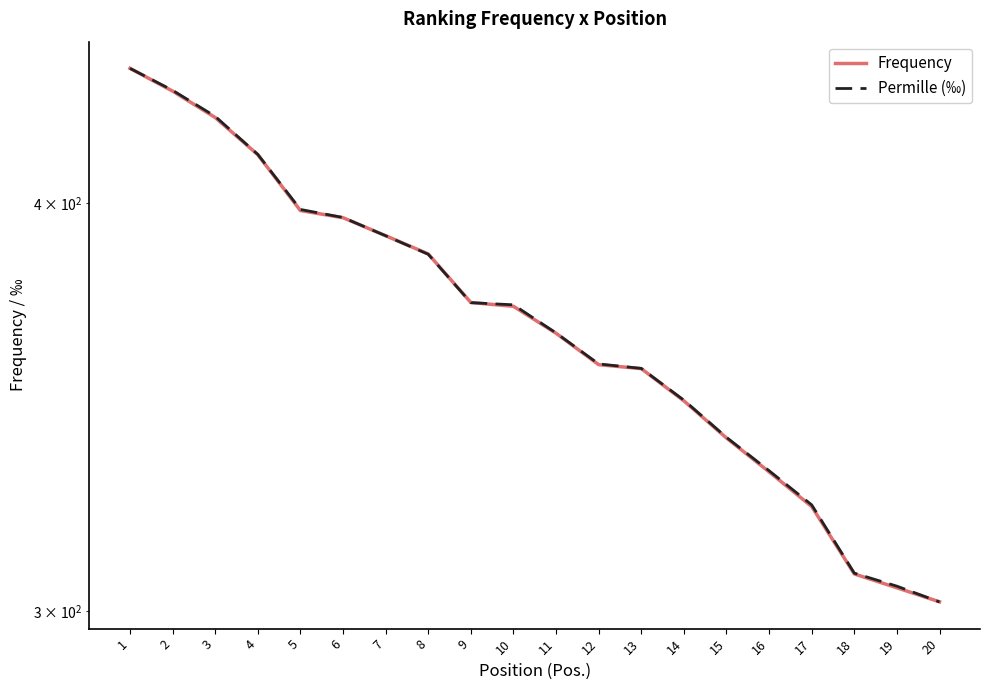

Is the value of Permille (‰) at 20 greater than the value of Frequency at 20?

No